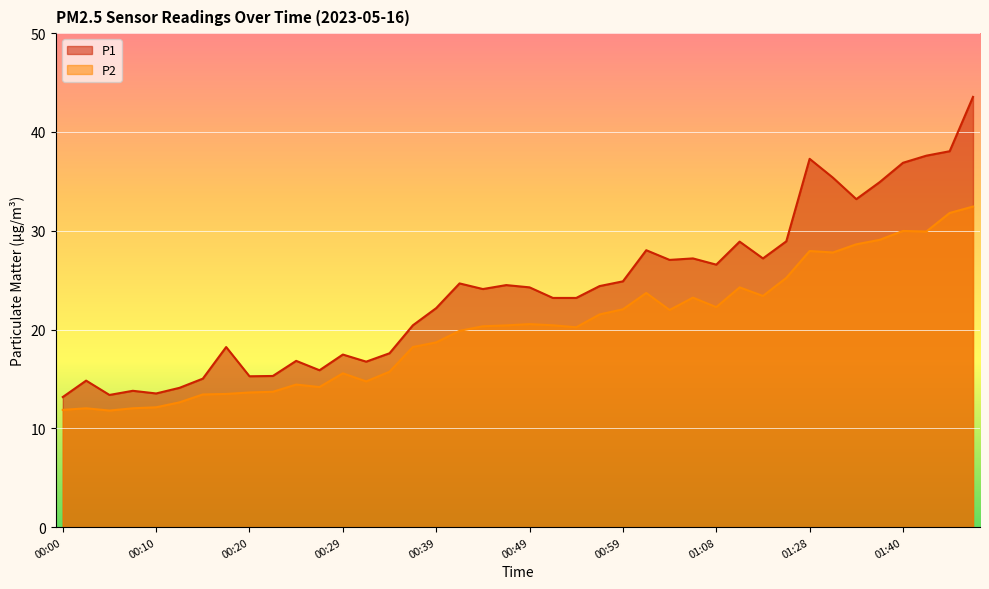

At which label is P2 closest to 22?

01:03